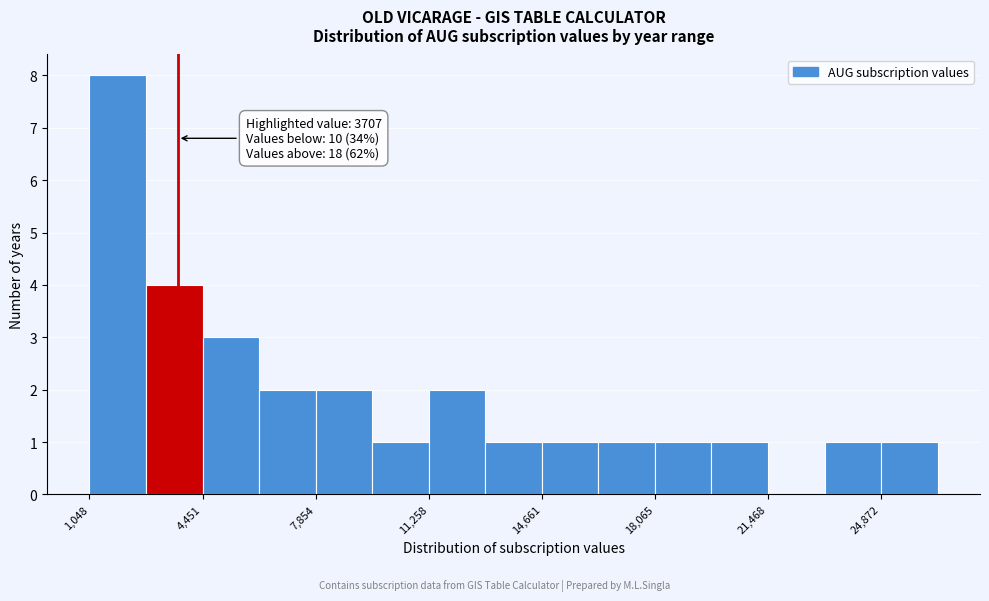

Read against the x-axis, roughly where is the centre of the tallest bar?

2000